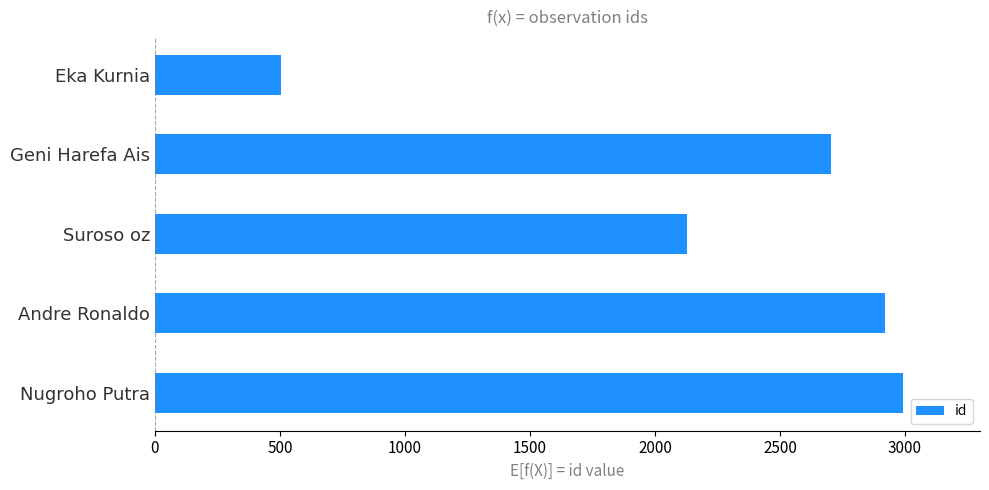

Are the bars horizontal?

Yes